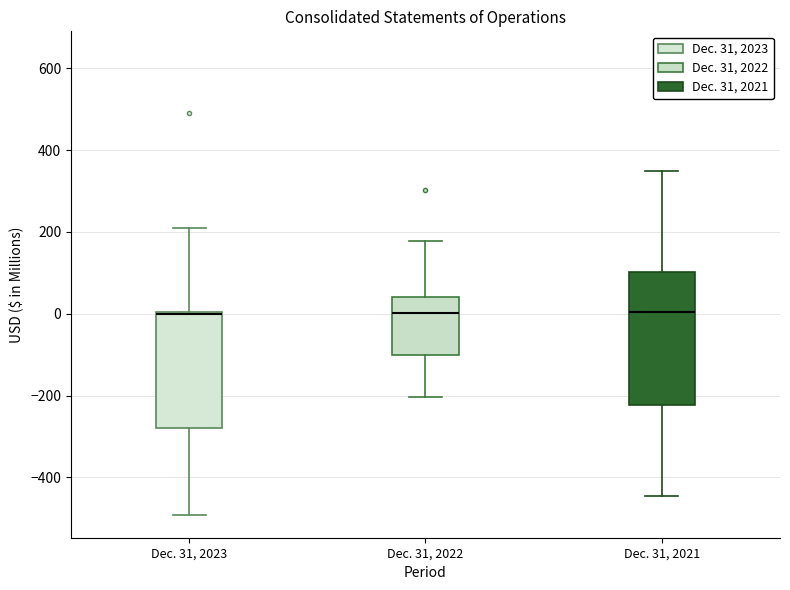

Reading left to right, read every box against the y-axis: the position of its median line, the range the box covers, and the ends of its whiskers. The values are not printed on the chart, so give them approximately, as read against the axis.

Dec. 31, 2023: median 0, box -280 to 0, whiskers -500 to 220
Dec. 31, 2022: median 0, box -100 to 40, whiskers -200 to 180
Dec. 31, 2021: median 0, box -220 to 100, whiskers -440 to 360